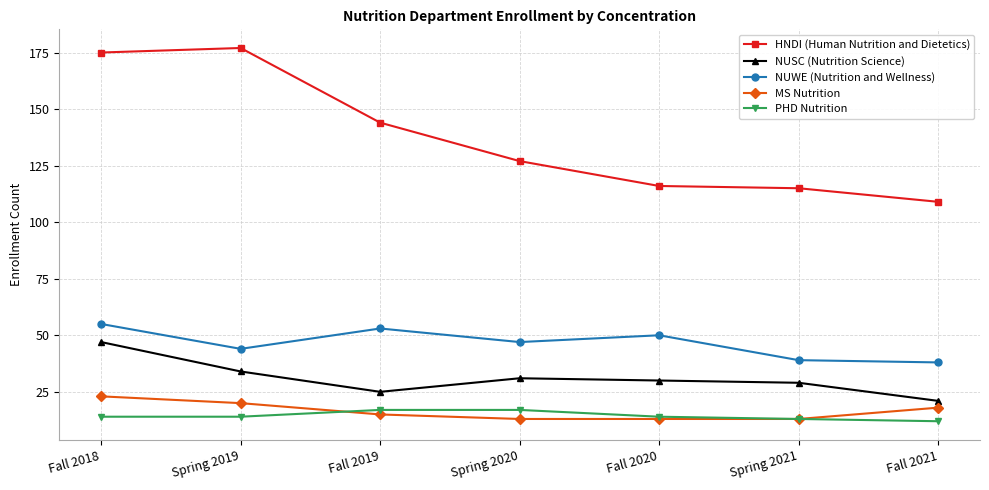

Is the value of HNDI (Human Nutrition and Dietetics) at Spring 2020 greater than the value of NUSC (Nutrition Science) at Fall 2019?

Yes